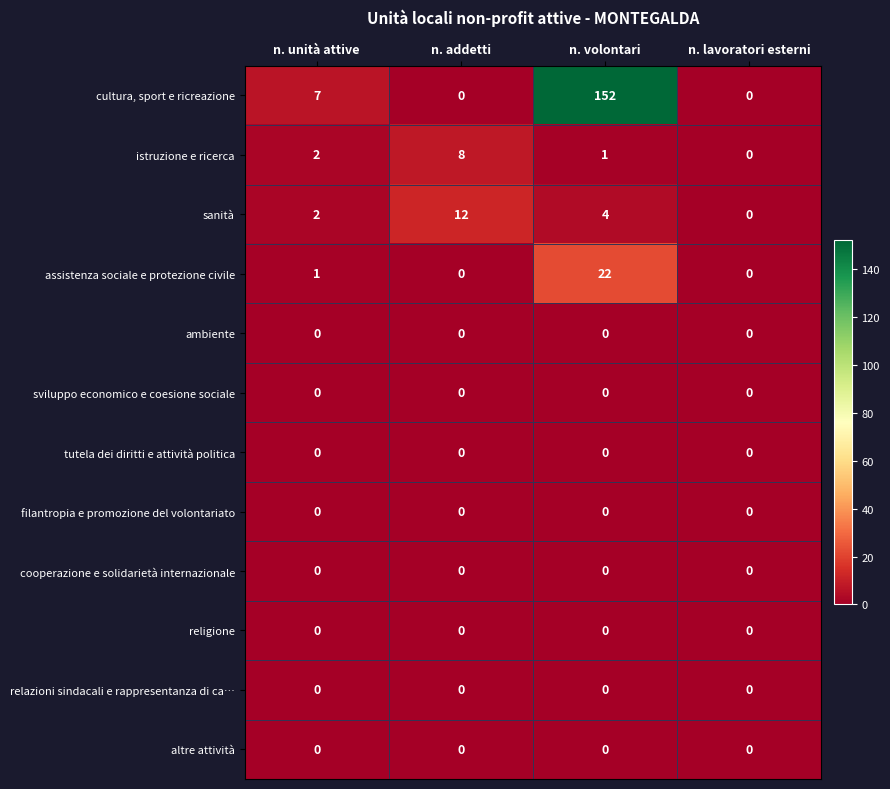

Which series has the largest total across all categories?

cultura, sport e ricreazione